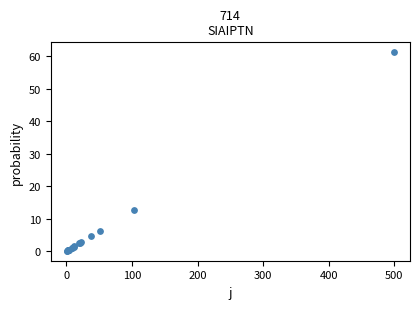

What Y value in the scatter plot is closest to 30?

12.7